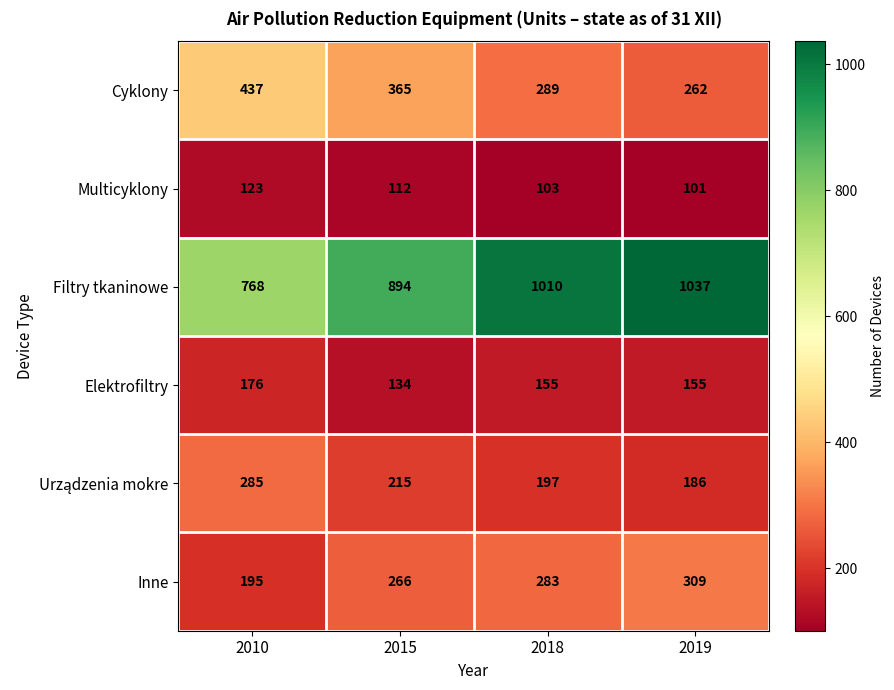

What is the difference between the highest and lowest values at 2015?

782